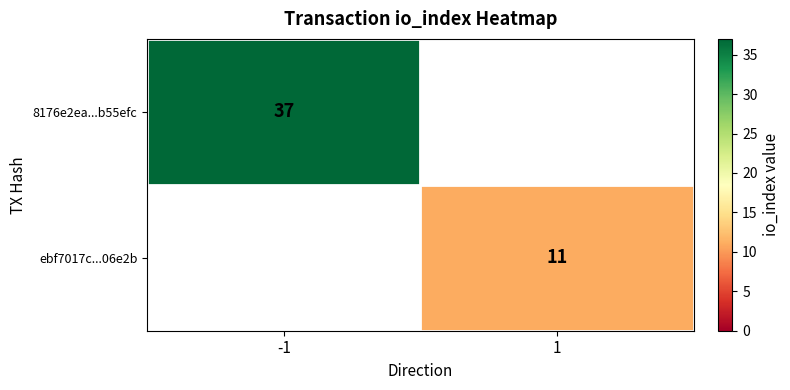

Which label corresponds to the smallest value in the chart?

1